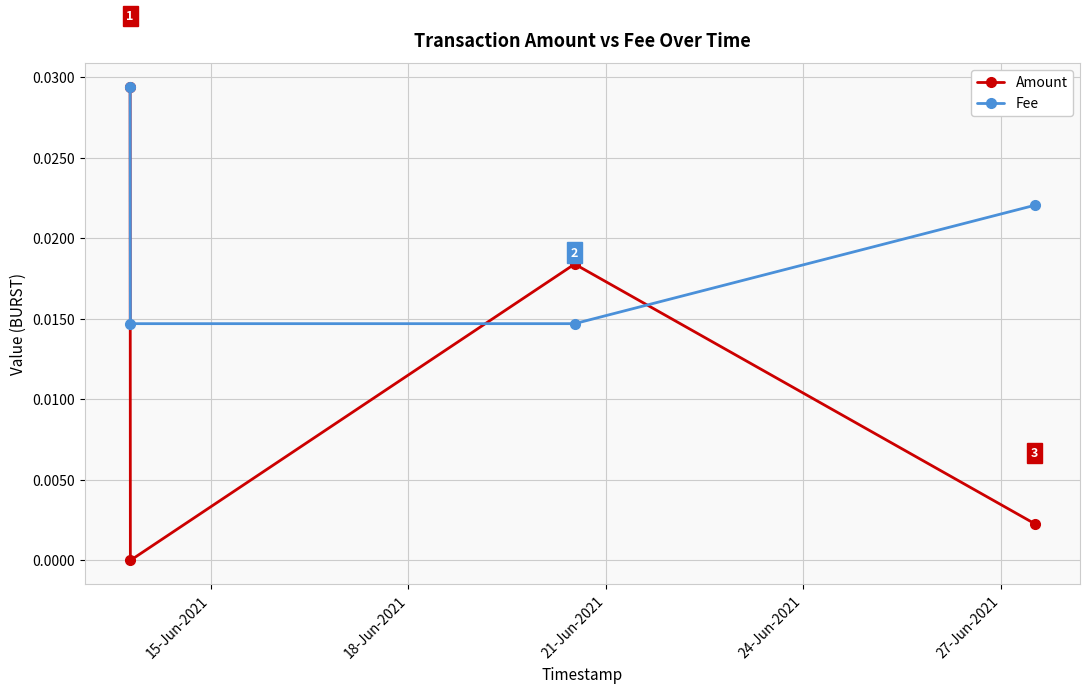

Which series ends up on top after the final intersection of Amount and Fee?

Fee